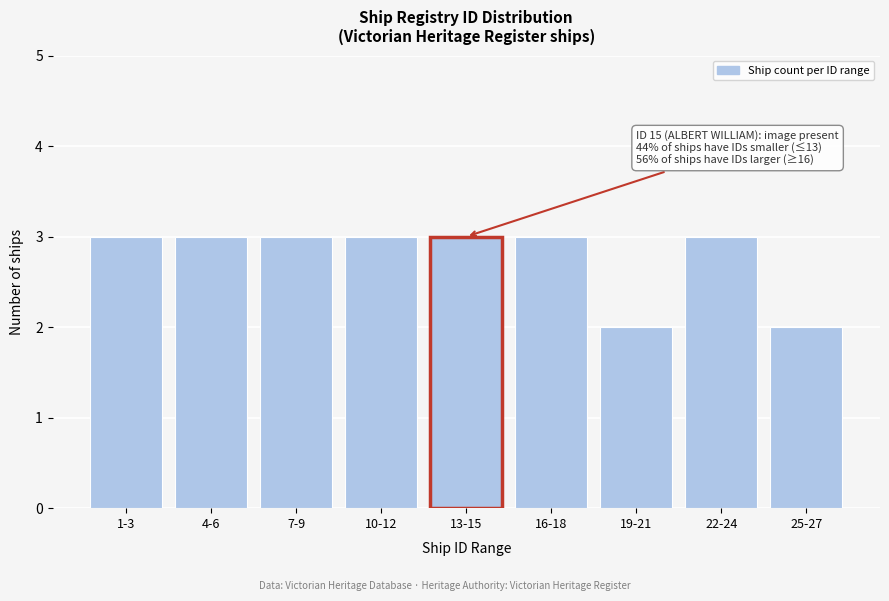

Reading left to right, list all the values displayed in this chart.

3	3	3	3	3	3	2	3	2